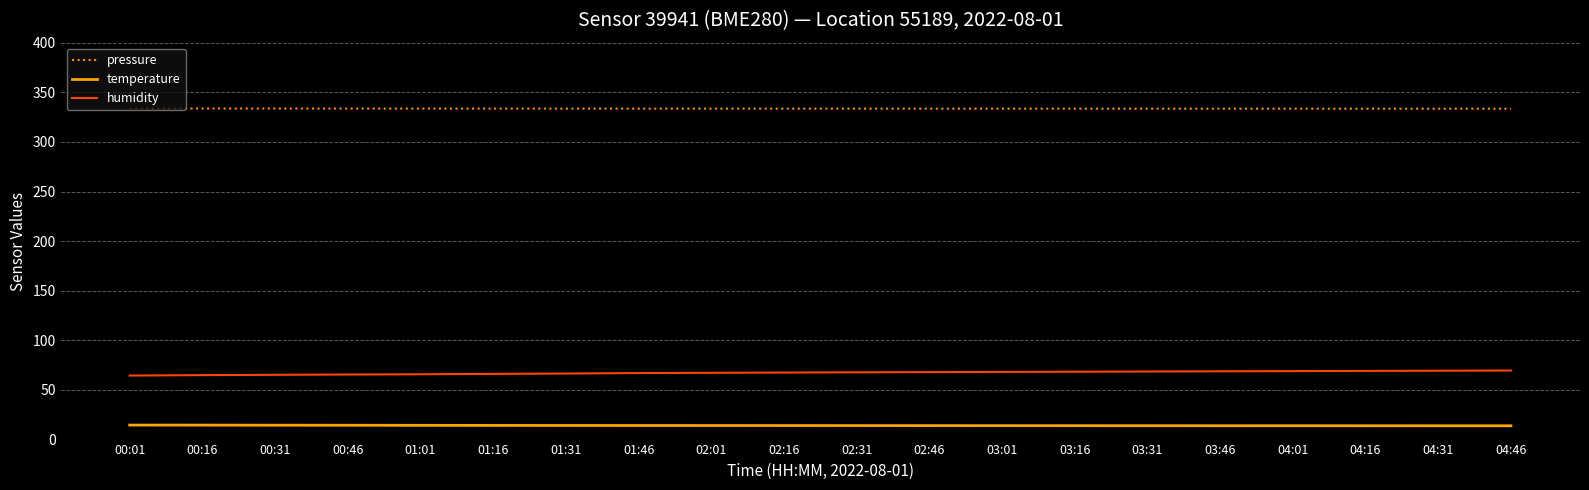

Is it true that pressure equals 333.5 at 03:01?

True